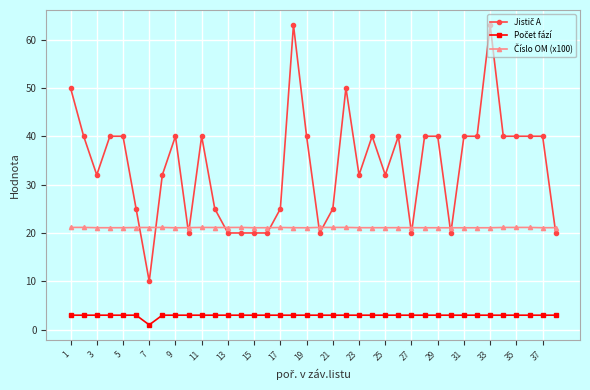

At how many categories does at least one series exceed 38?

20